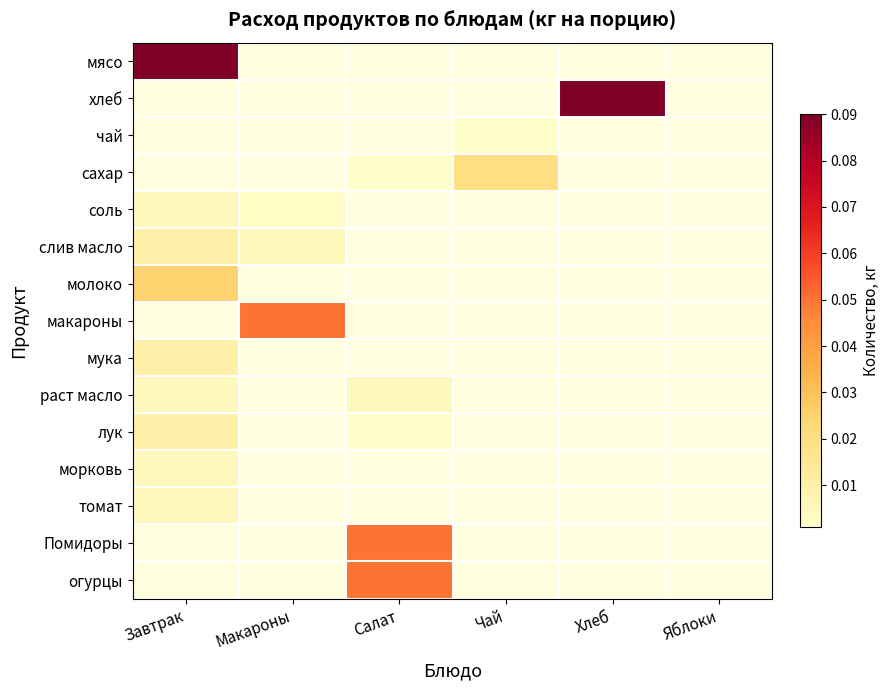

The value of морковь at Завтрак is 0.0. True or false?

False